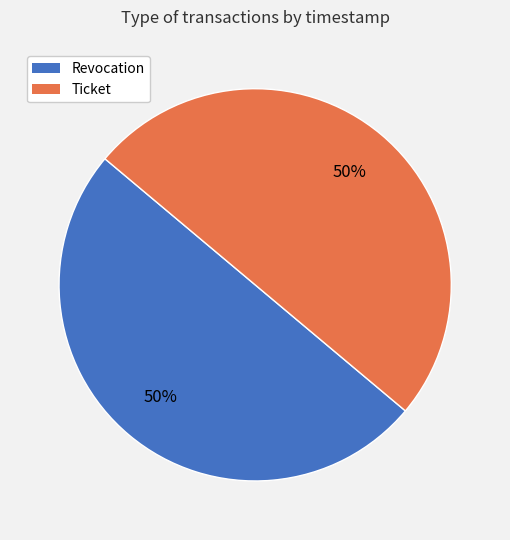

What is the ratio of the value at Revocation to the value at Ticket?

1.0